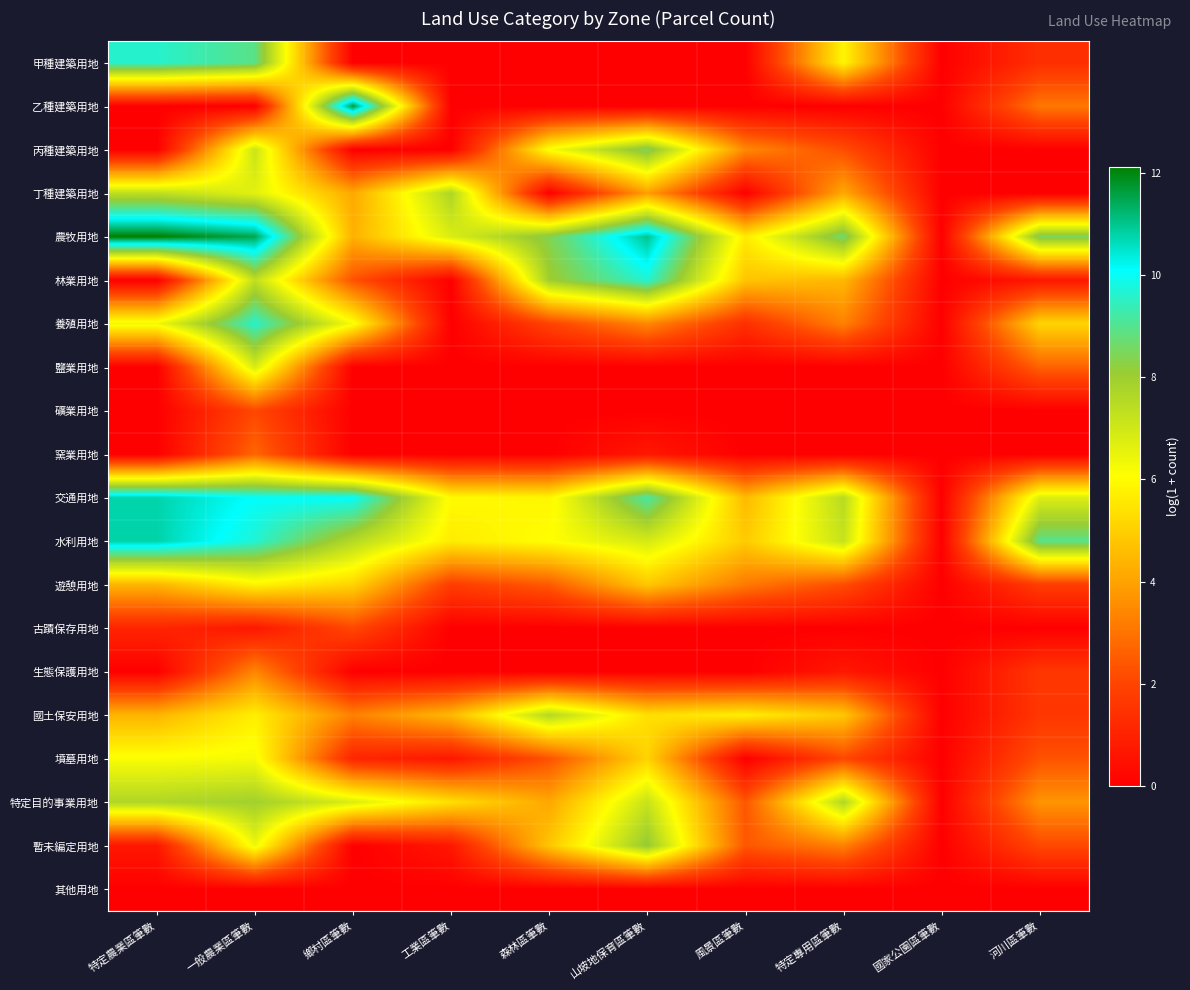

Rank the series at 工業區筆數 from lowest to highest value.

甲種建築用地, 乙種建築用地, 丙種建築用地, 林業用地, 養殖用地, 鹽業用地, 礦業用地, 窯業用地, 古蹟保存用地, 生態保護用地, 其他用地, 墳墓用地, 暫未編定用地, 遊憩用地, 國土保安用地, 特定目的事業用地, 水利用地, 交通用地, 農牧用地, 丁種建築用地